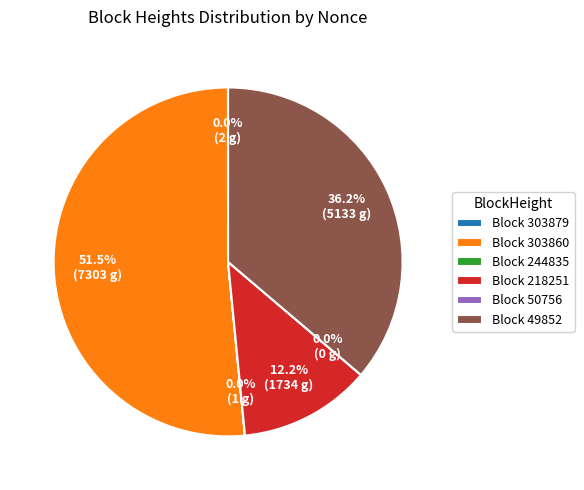

What is the change in value from 244835 to 50756?

-1